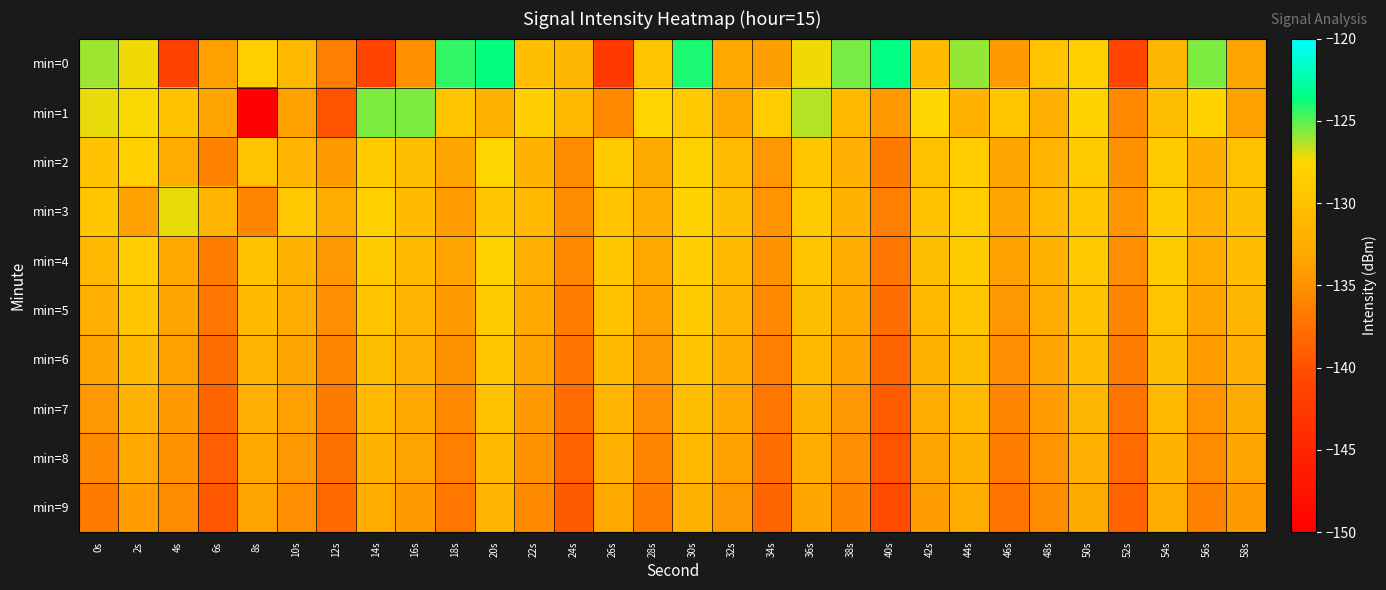

How many data points does each series have?

30